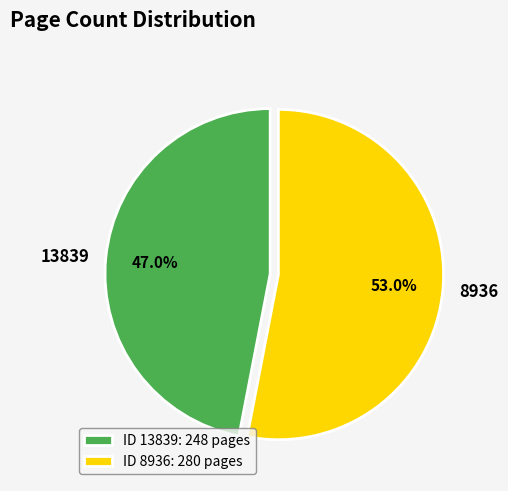

Is it true that 13839 is 47% of the pie?

True